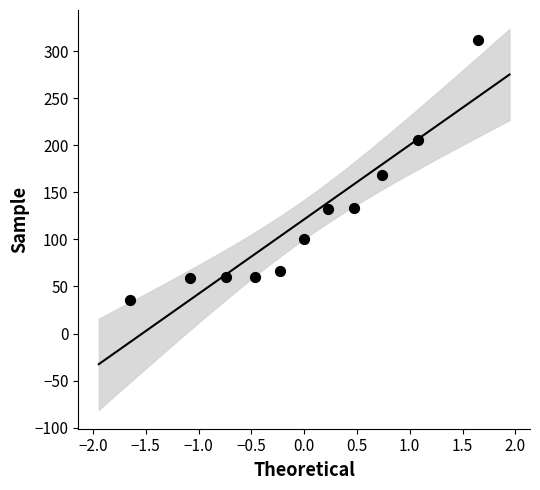

What is the range of Y values (max minus min)?

276.0